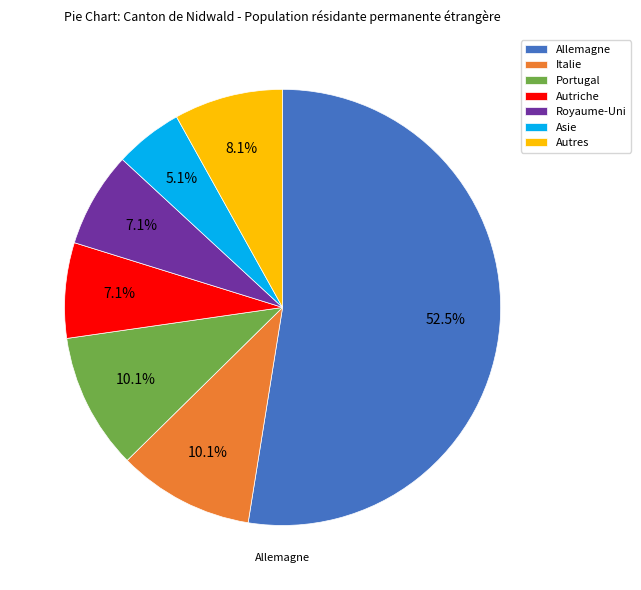

What percentage is the Royaume-Uni slice, to the nearest percent?

7%